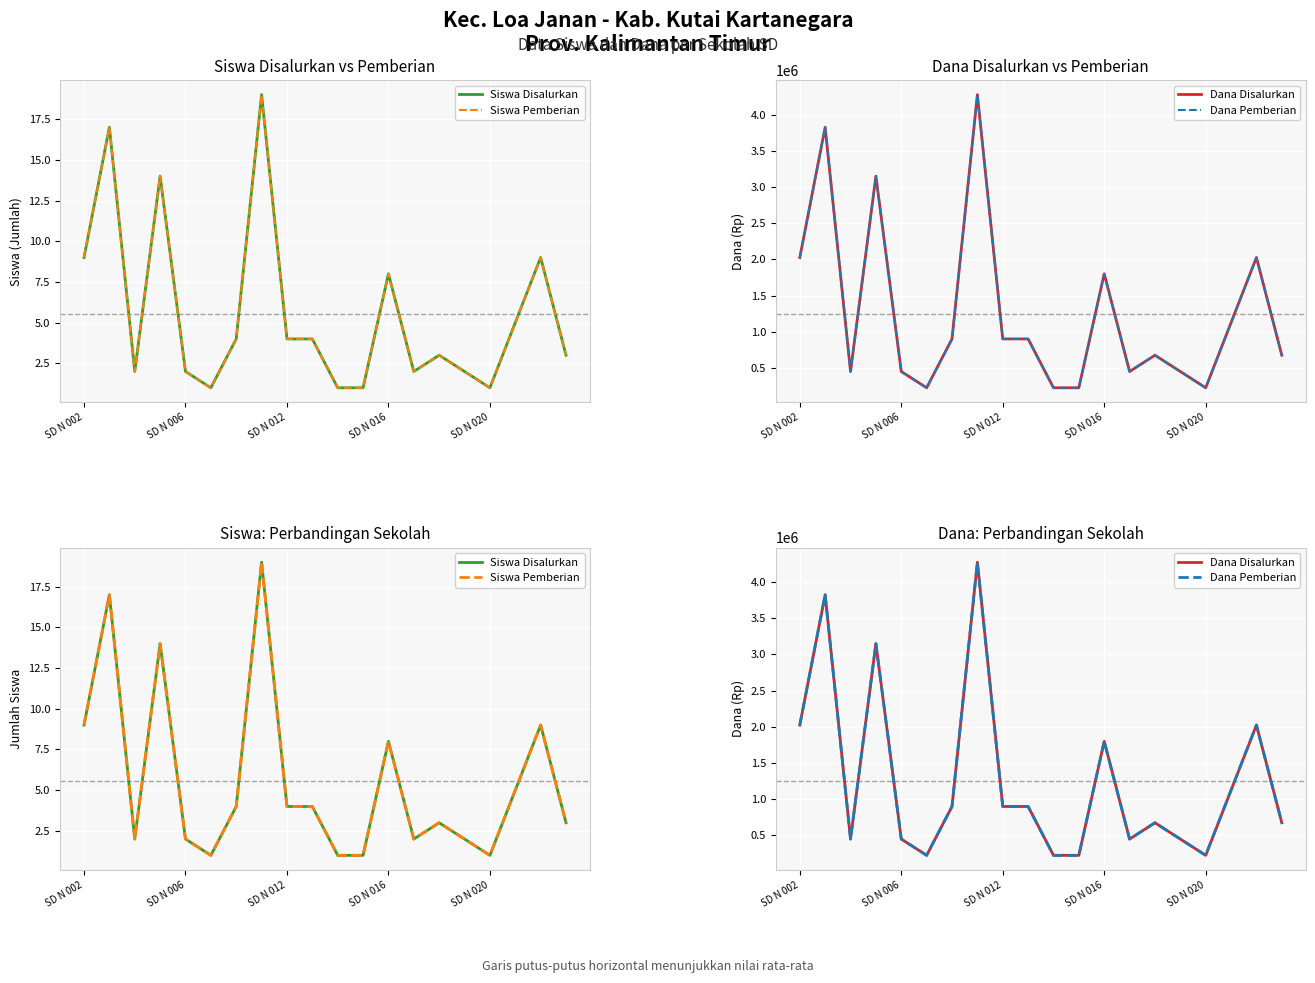

True or false: Dana Disalurkan has a value of 1039237 at SD N 006.

False